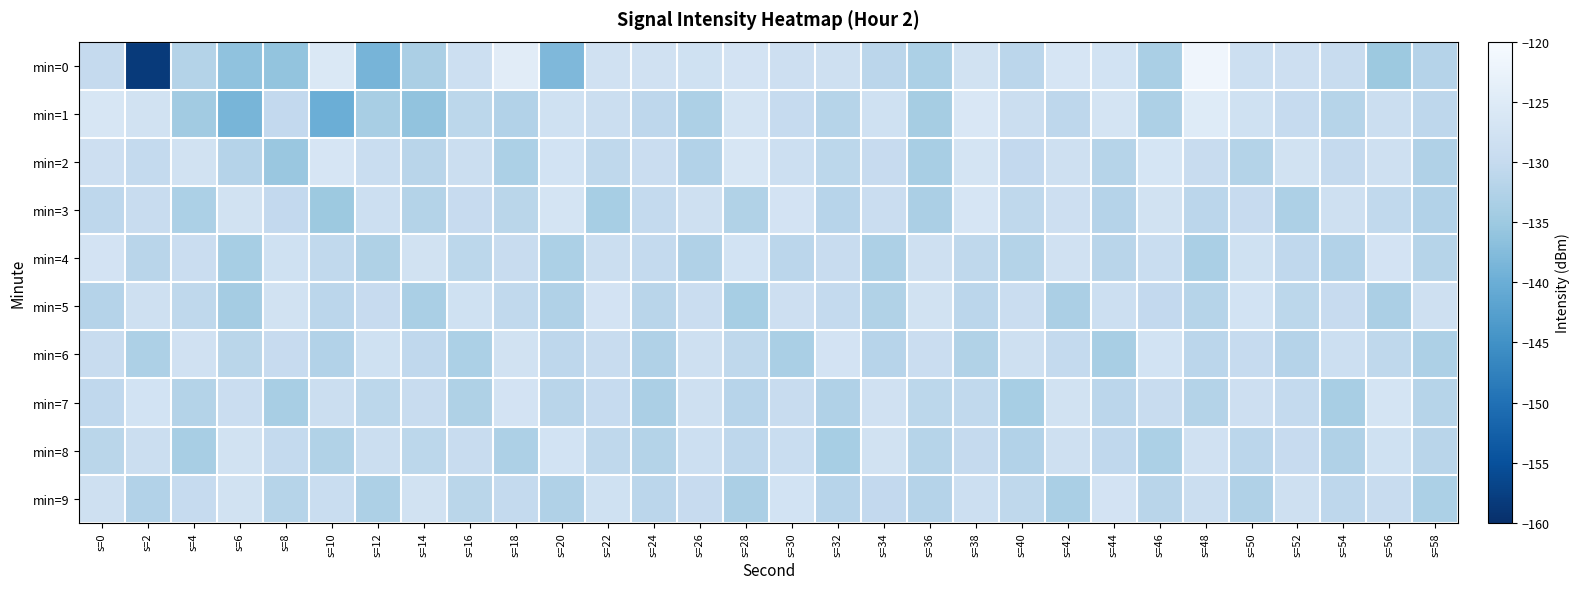

List the series in order of their peak value, highest first.

min=0, min=1, min=2, min=3, min=7, min=4, min=6, min=5, min=9, min=8